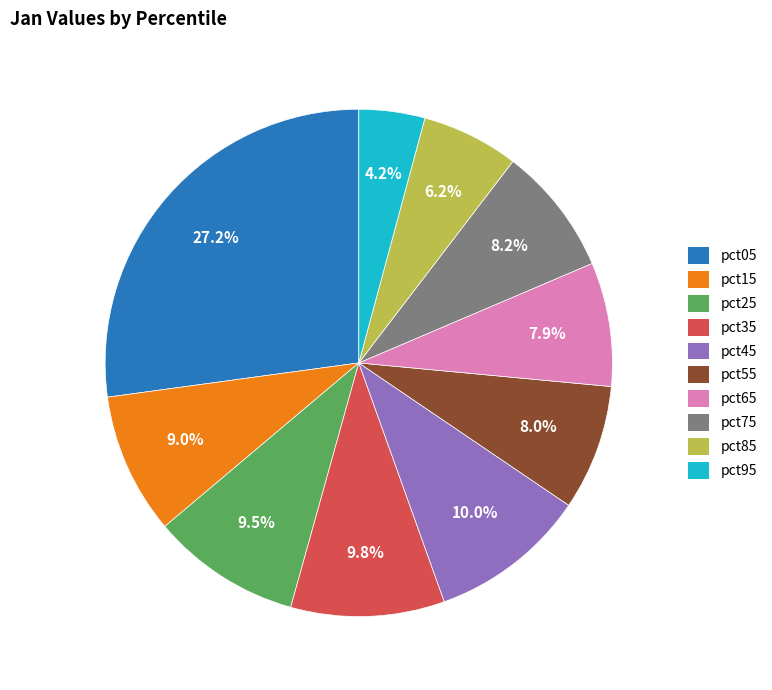

Count the number of slices in the pie.

10